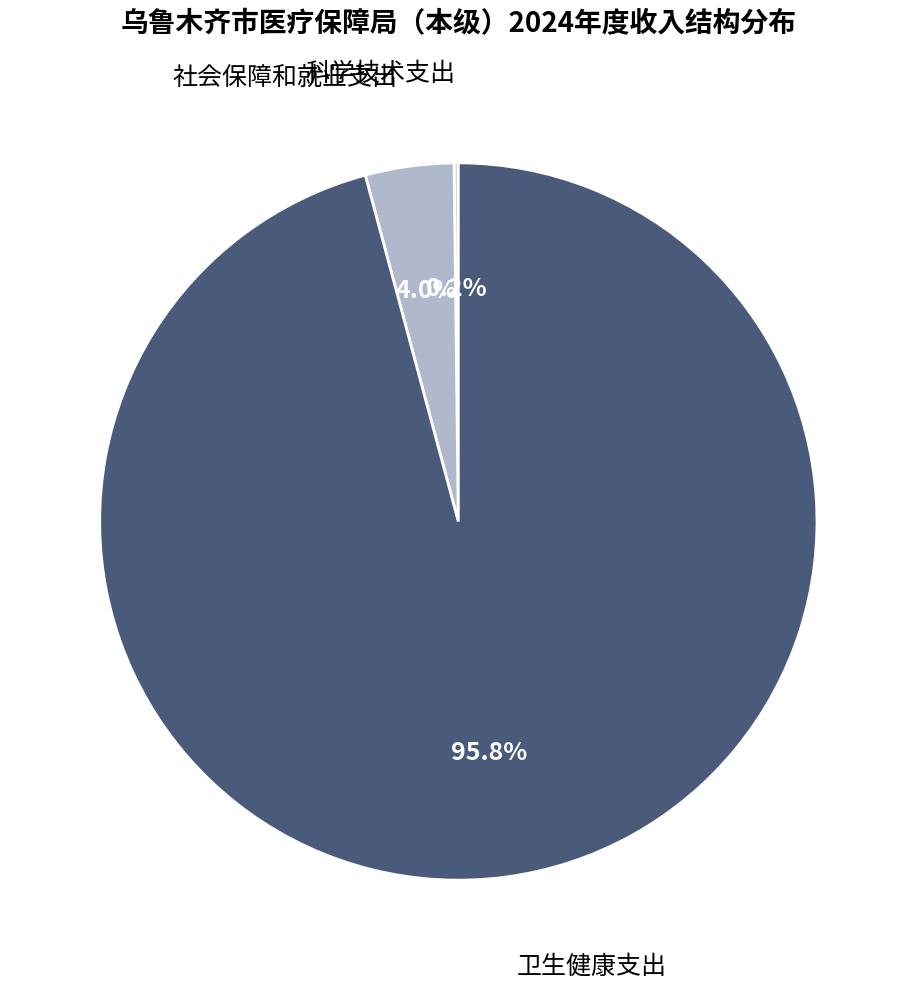

Is there any slice that represents more than half of the pie?

Yes